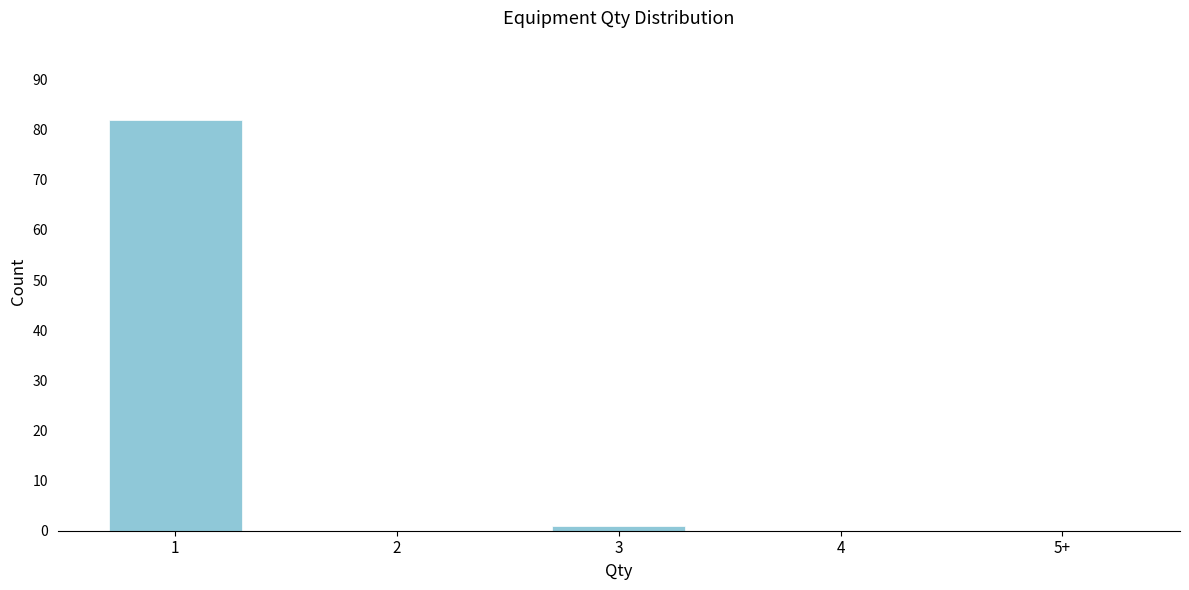

Reading left to right, list all the values displayed in this chart.

1=82	2=0	3=1	4=0	5+=0